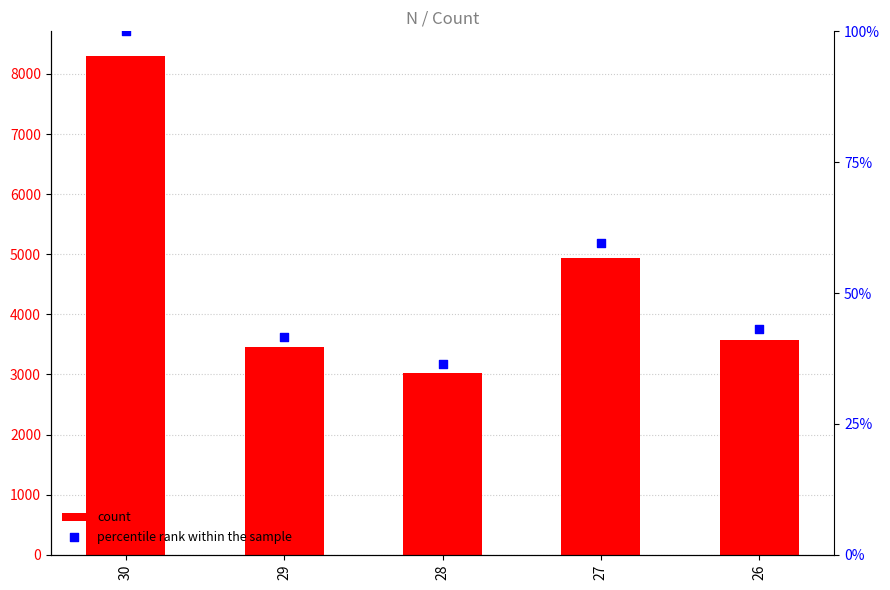

At how many categories does at least one series exceed 5514?

1